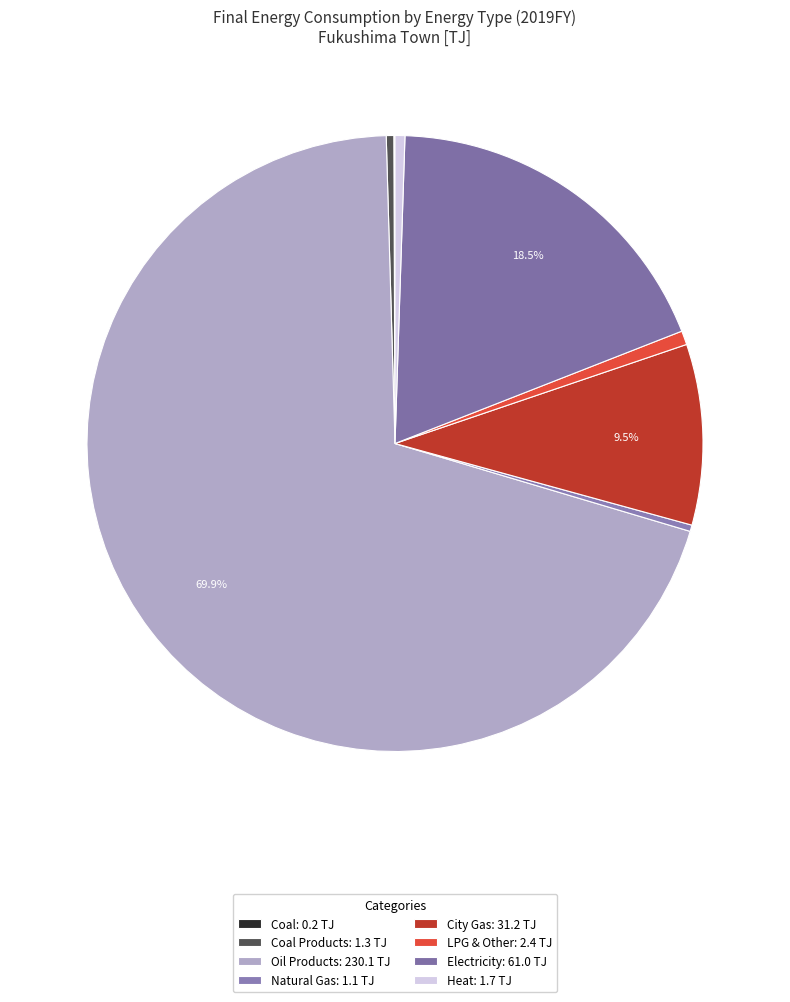

What is the majority slice?

Oil Products